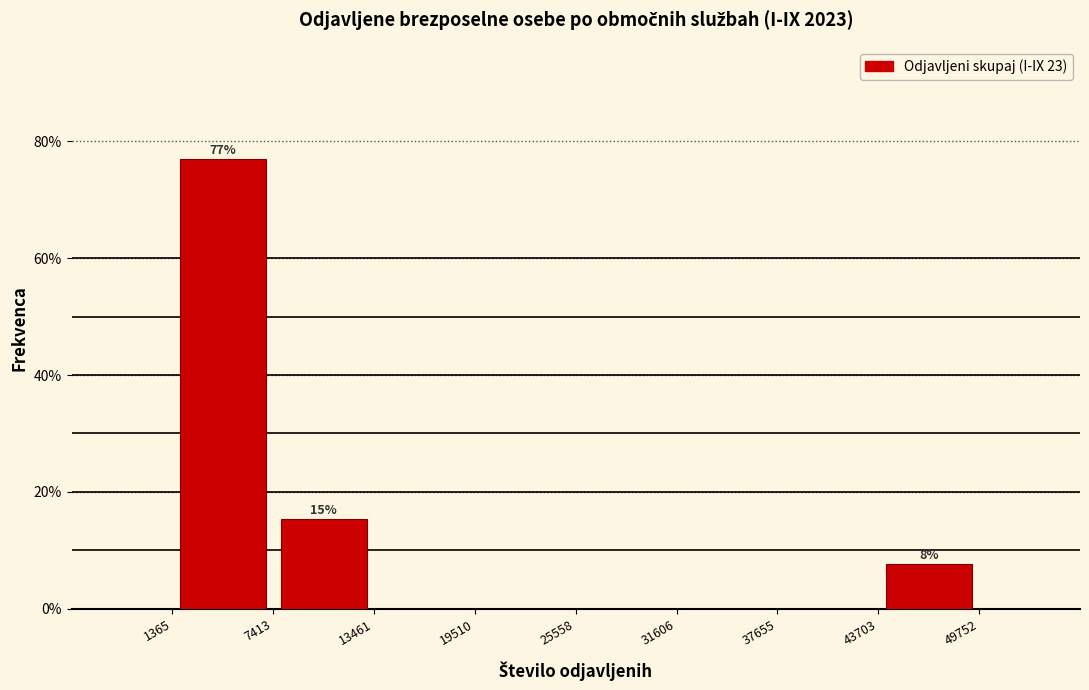

Over which range of the x-axis is the bar tallest?

1365 to 7413